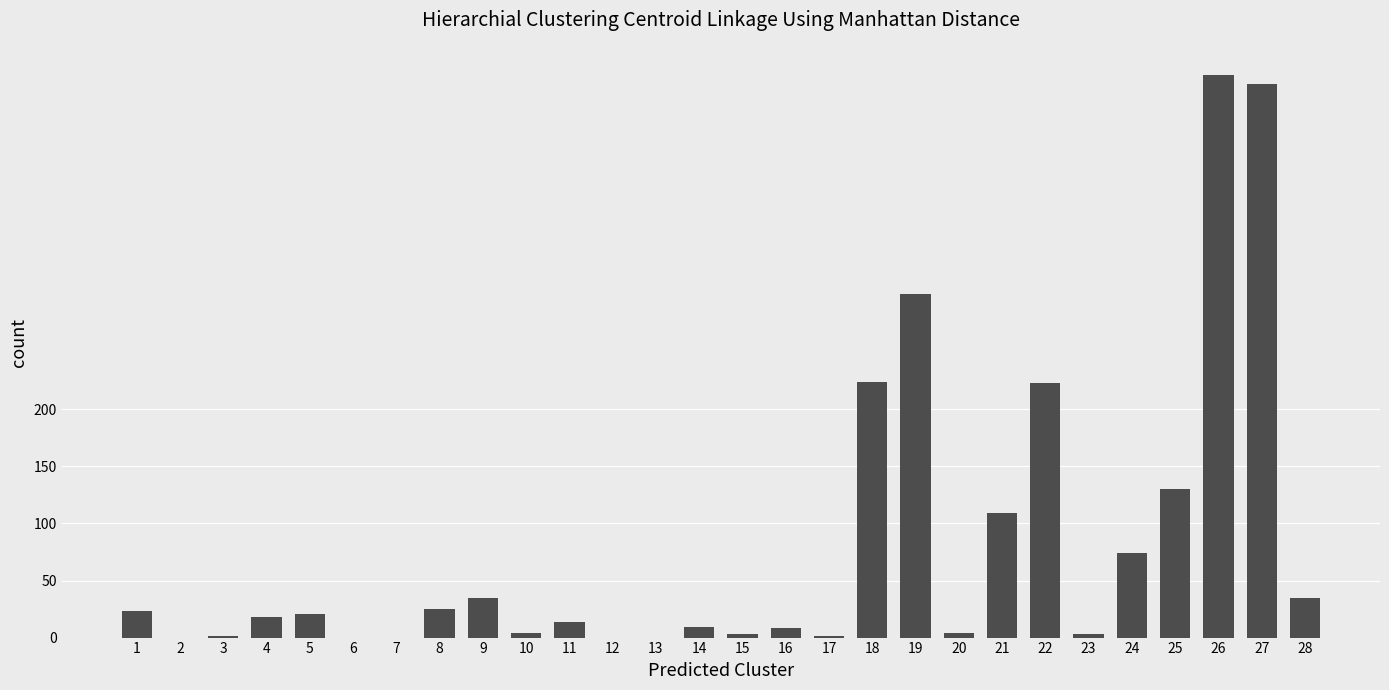

What is the average value?

80